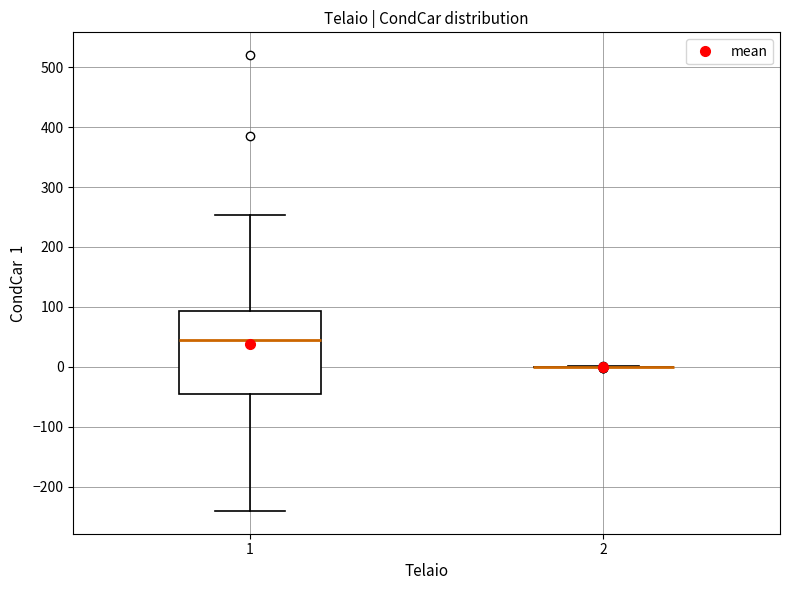

Which box is the tallest, from its lower edge to its upper edge?

1